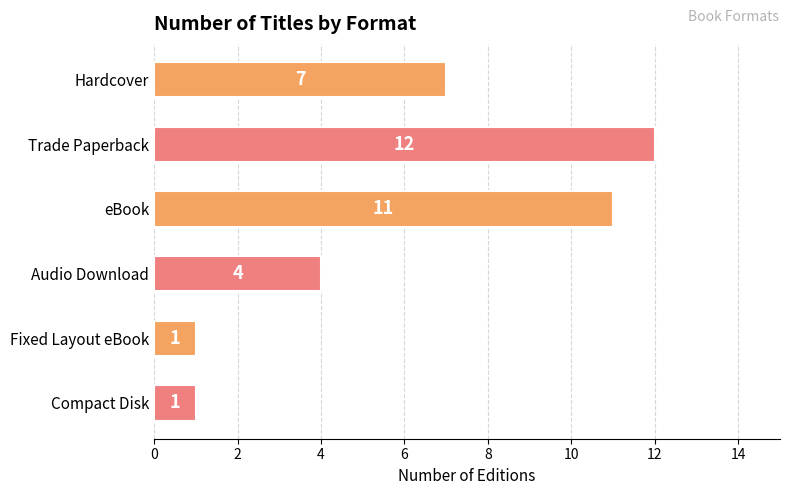

At which category does the chart reach its peak across all series?

Trade Paperback